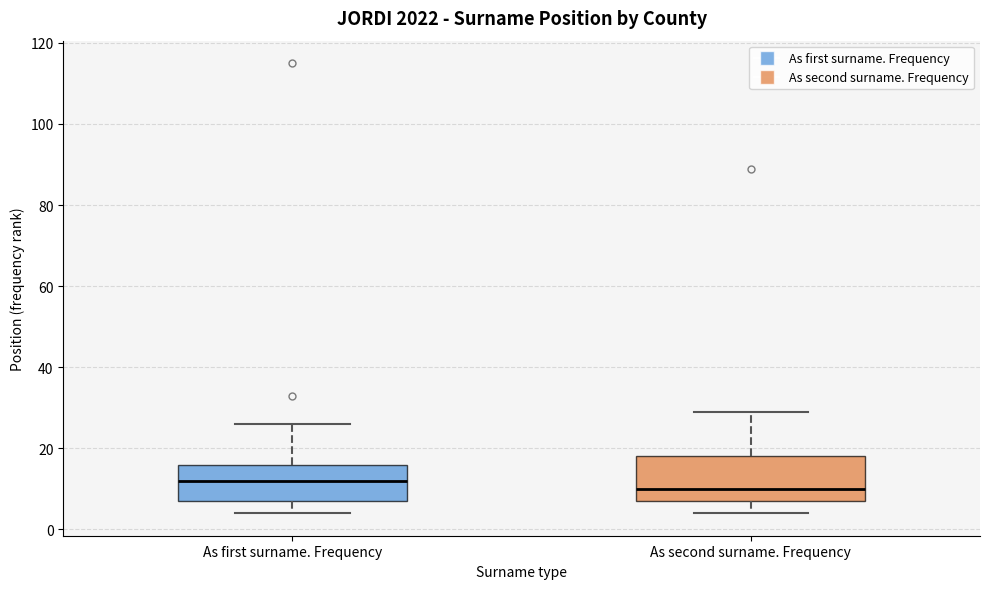

Which box is the tallest, from its lower edge to its upper edge?

As second surname. Frequency